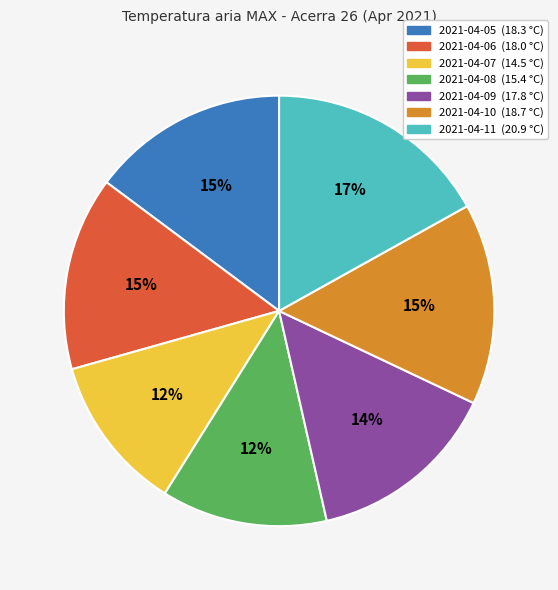

Which slice is the largest?

2021-04-11